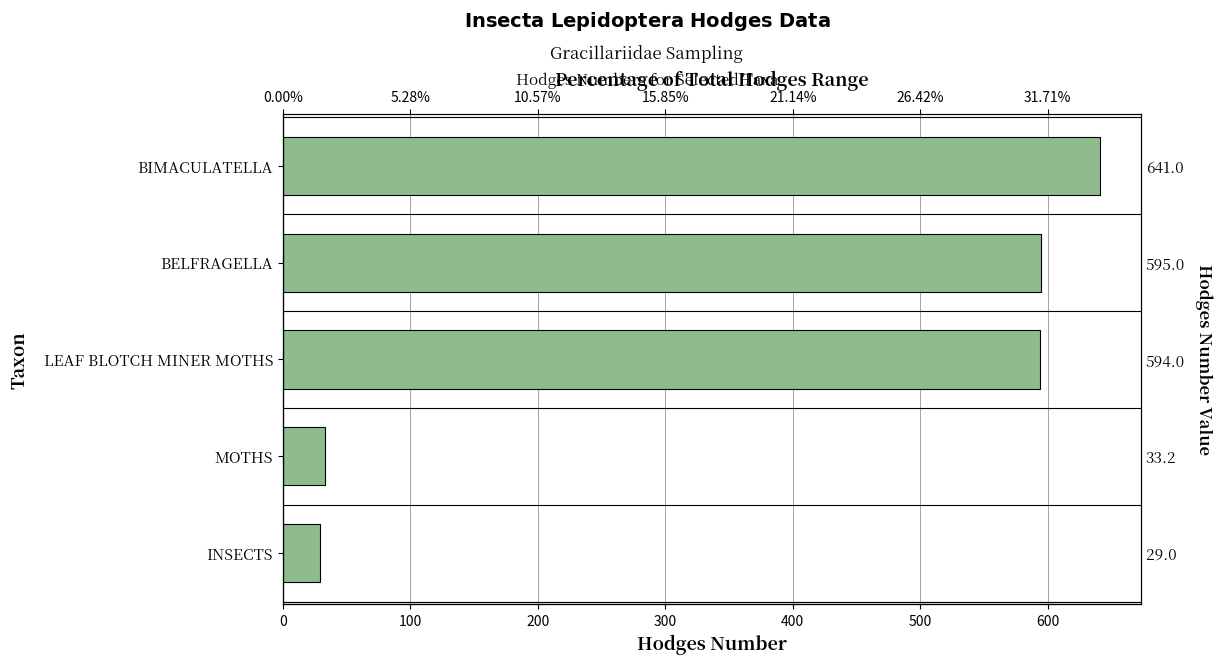

The chart shows a value of 39.1 at INSECTS. True or false?

False